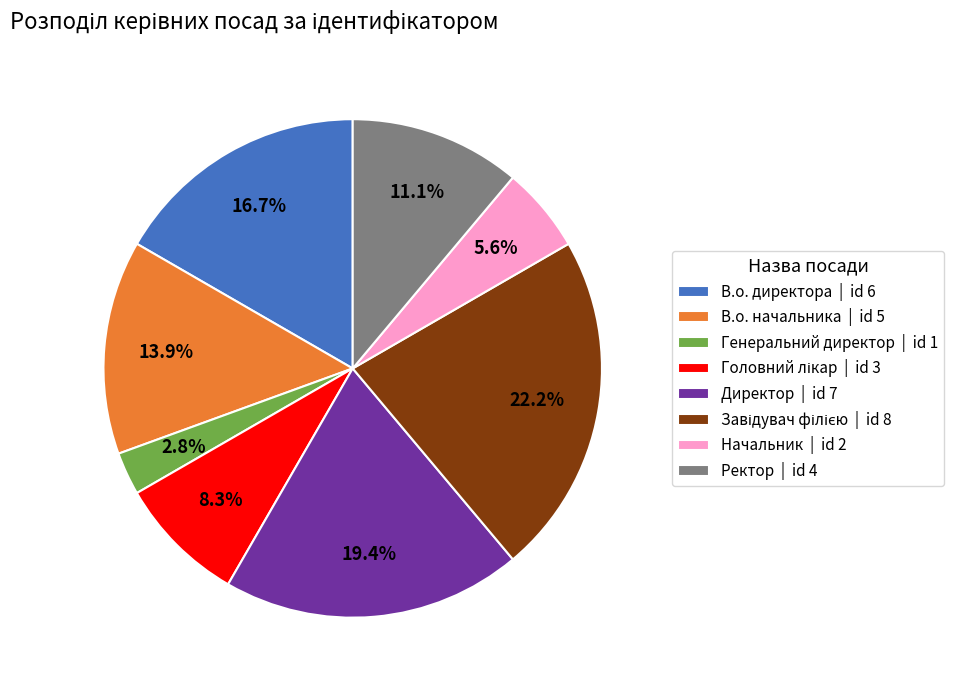

Combined, do Генеральний директор and В.о. директора account for over 50%?

No